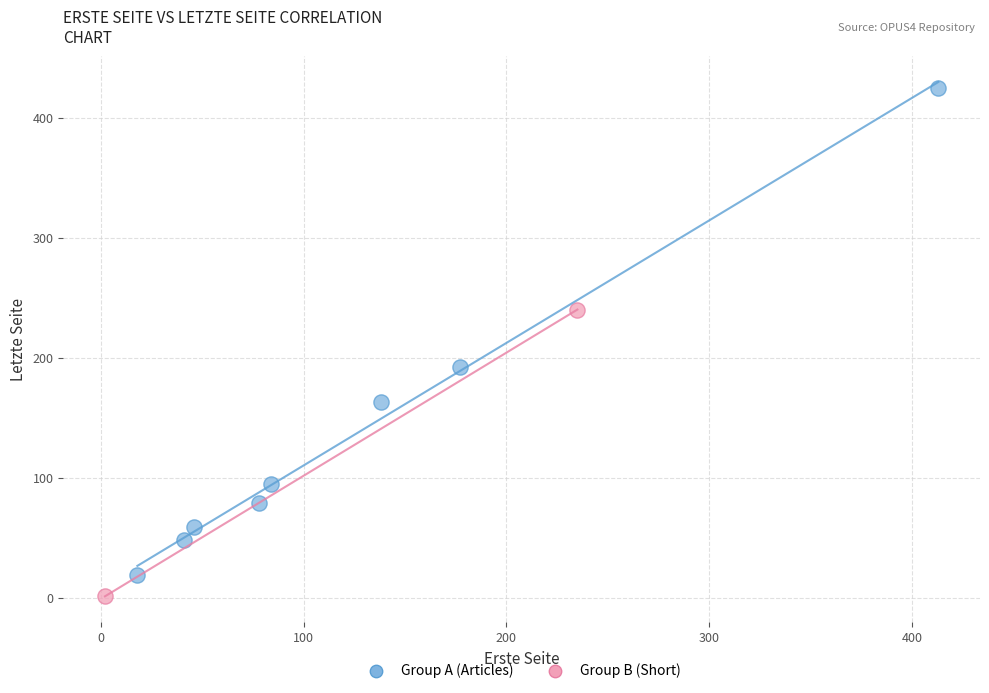

Which series contains the highest Y value?

Group A (Articles)